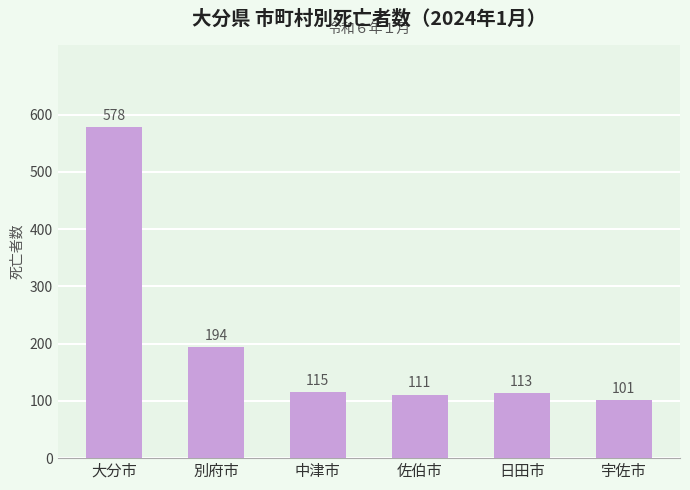

Reading left to right, extract all data points from this chart.

大分市=578	別府市=194	中津市=115	佐伯市=111	日田市=113	宇佐市=101